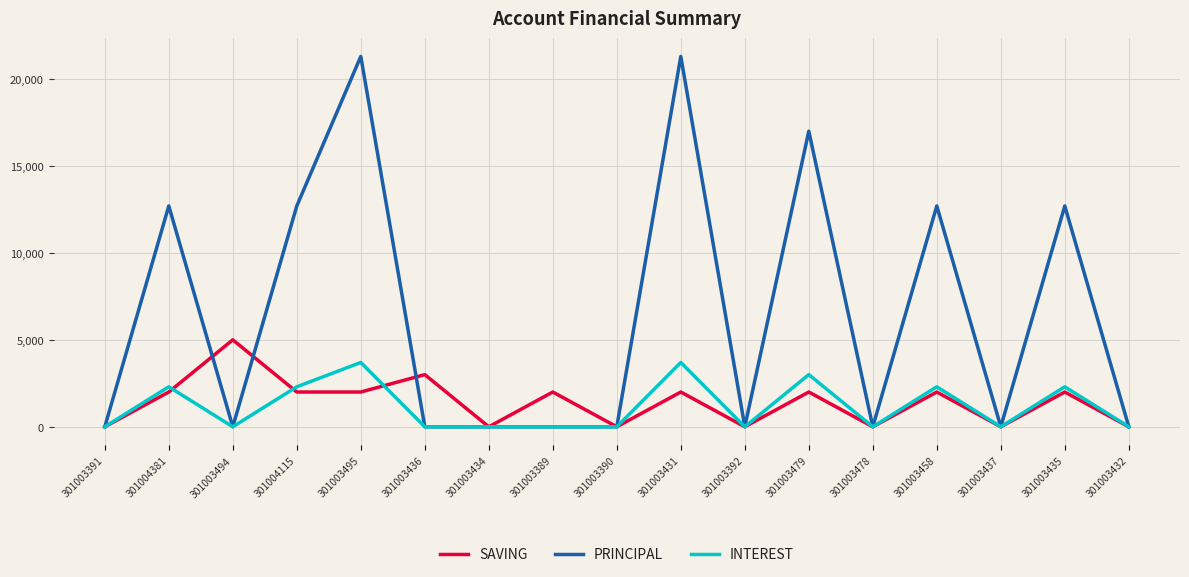

What is the difference between the second highest and minimum values in the SAVING series?

3000